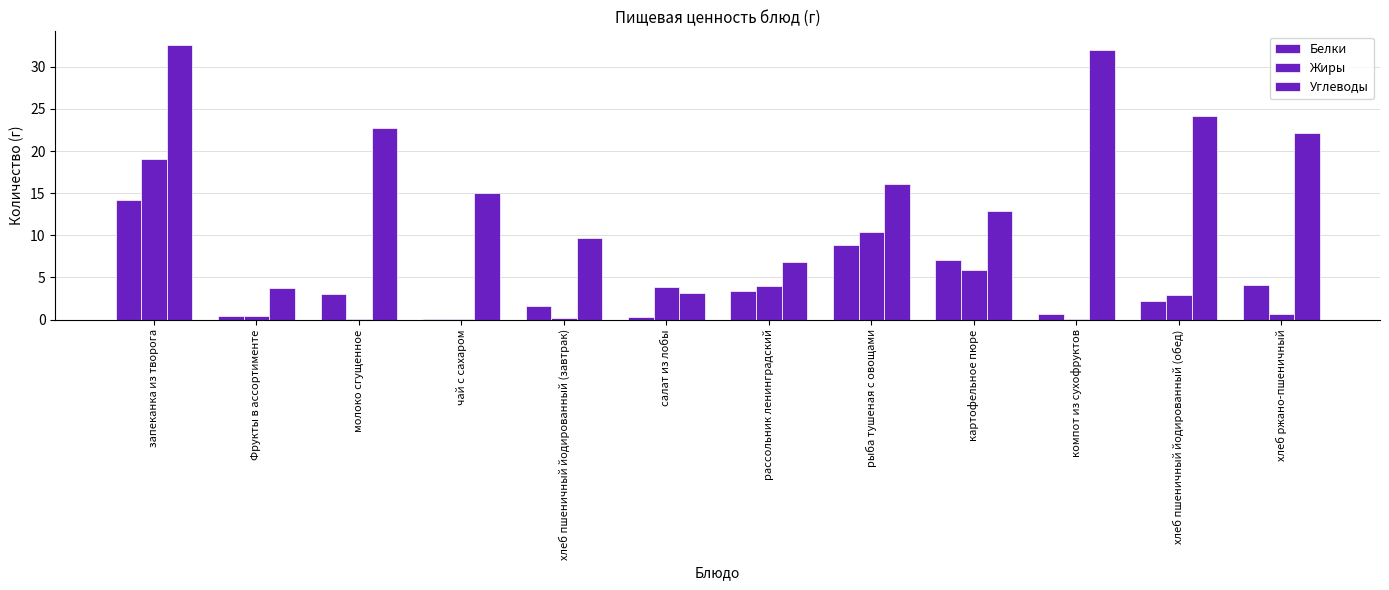

Rank the categories by Углеводы value from highest to lowest.

запеканка из творога, компот из сухофруктов, хлеб пшеничный йодированный (обед), молоко сгущенное, хлеб ржано-пшеничный, рыба тушеная с овощами, чай с сахаром, картофельное пюре, хлеб пшеничный йодированный (завтрак), рассольник ленинградский, Фрукты в ассортименте, салат из лобы